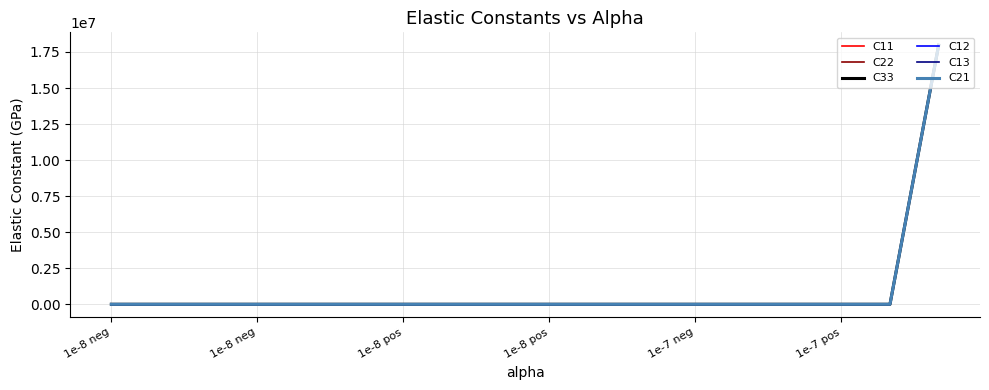

What is the maximum value shown in the chart?

17962812.9